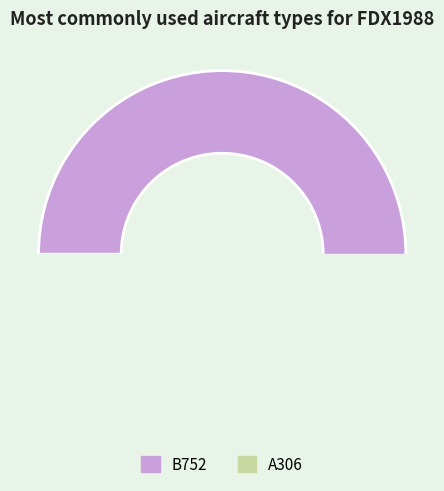

Is B752 the majority of the pie?

Yes